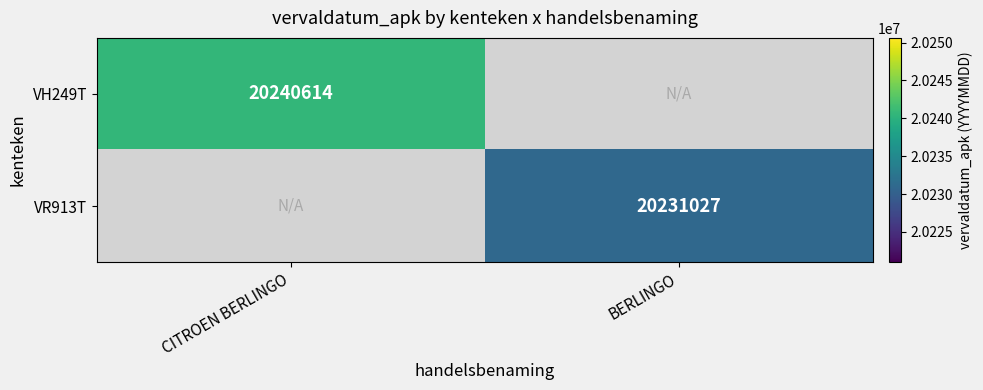

Is it true that VR913T equals 12247428 at BERLINGO?

False